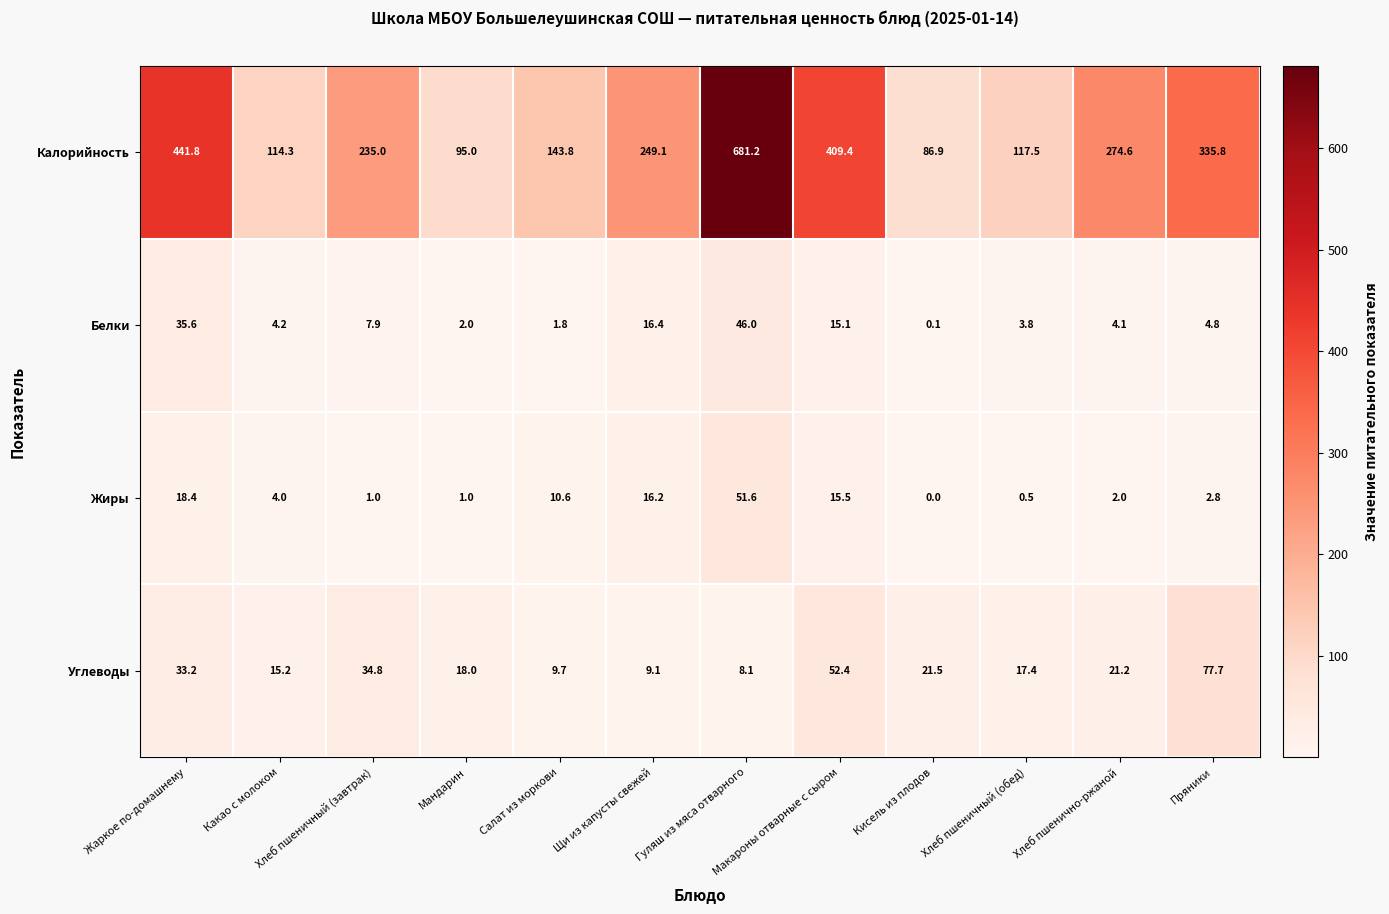

Which category has the lowest value across all series?

Кисель из плодов